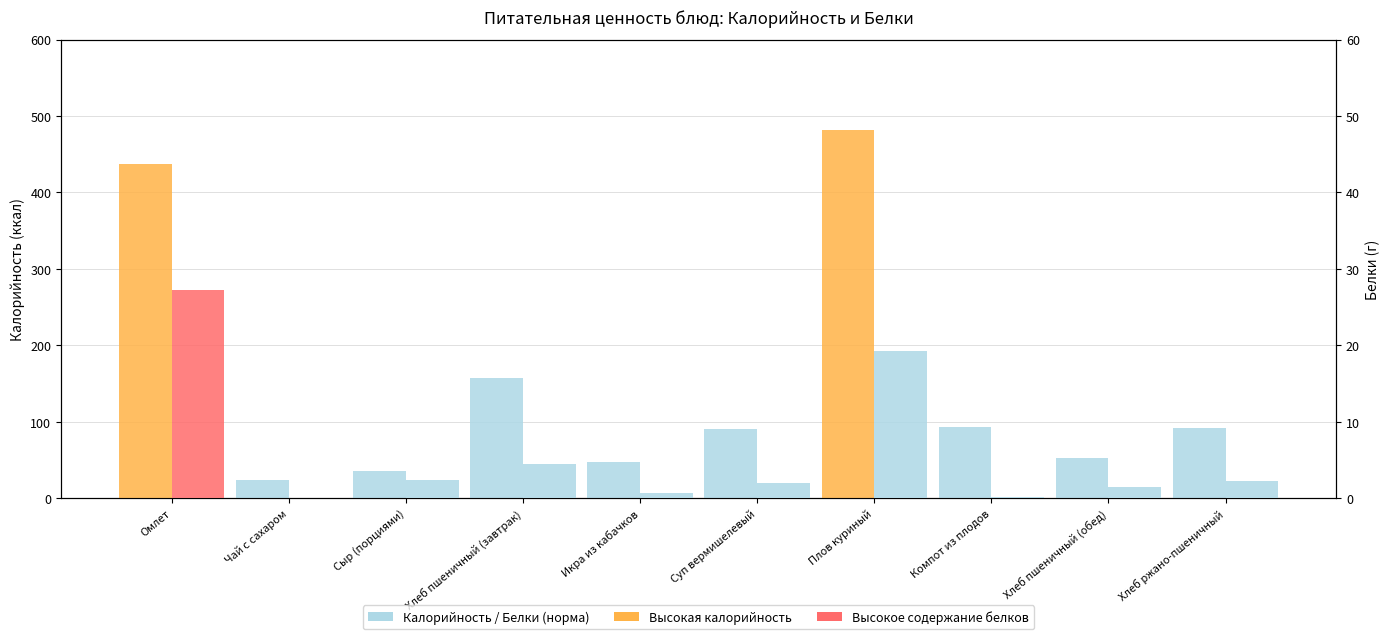

What is the maximum value for Калорийность?

481.7